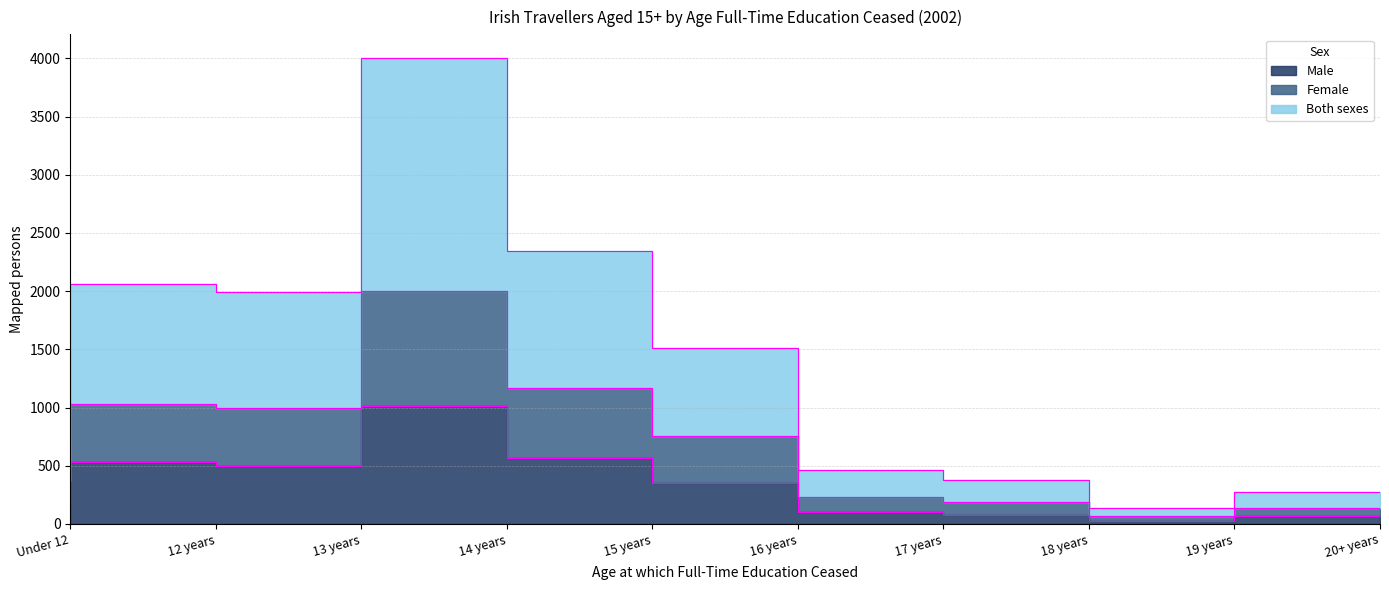

The Female series shows 245 at 18 years. True or false?

False